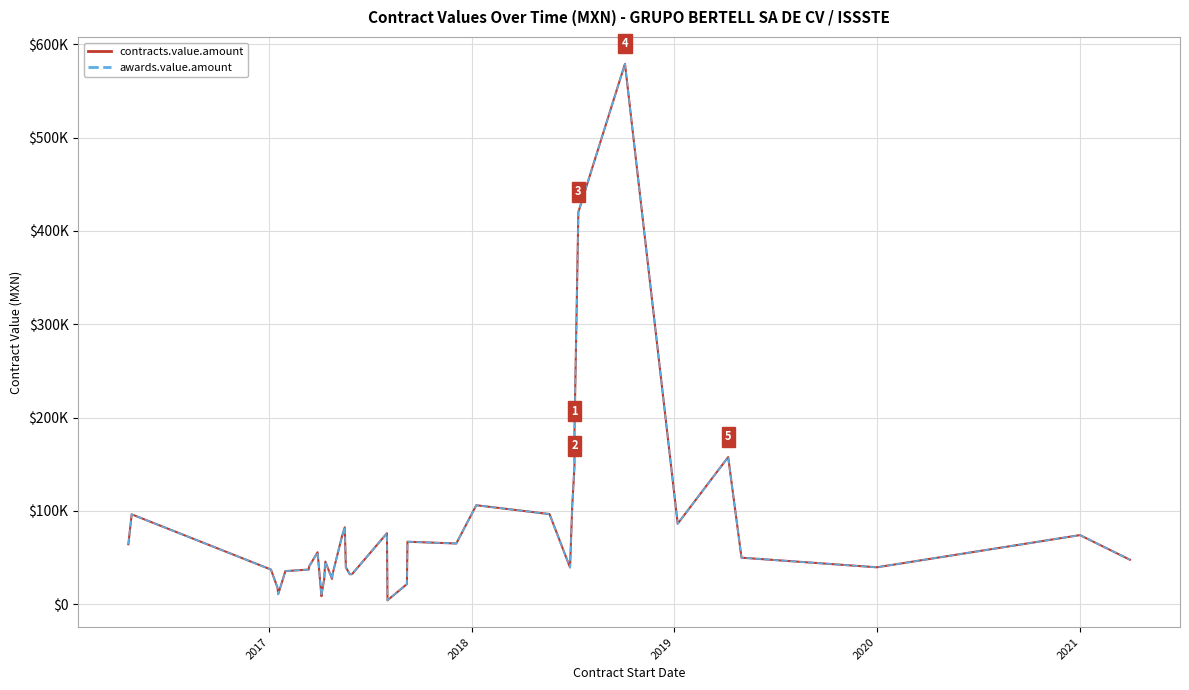

Reading left to right, what are all the values shown in this chart?

contracts.value.amount: 64180.0	96270.0	37080.0	17200.0	10648.4	35400.0	37080.0	40650.0	55620.0	8540.0	9800.0	27100.0	37080.0	45640.0	27100.0	32090.0	72740.0	82360.0	39440.0	32090.0	32090.0	76000.0	4100.0	21500.0	66900.0	65000.0	106000.0	96549.0	39292.0	106000.0	148000.0	185000.0	420258.6	579200.0	86206.9	157650.0	49800.0	39500.0	74000.0	47600.0
awards.value.amount: 64180.0	96270.0	37080.0	17200.0	10648.4	35400.0	37080.0	40650.0	55620.0	8540.0	9800.0	27100.0	37080.0	45640.0	27100.0	32090.0	72740.0	82360.0	39440.0	32090.0	32090.0	76000.0	4100.0	21500.0	66900.0	65000.0	106000.0	96549.0	39292.0	106000.0	148000.0	185000.0	420258.6	579200.0	86206.9	157650.0	49800.0	39500.0	74000.0	47600.0